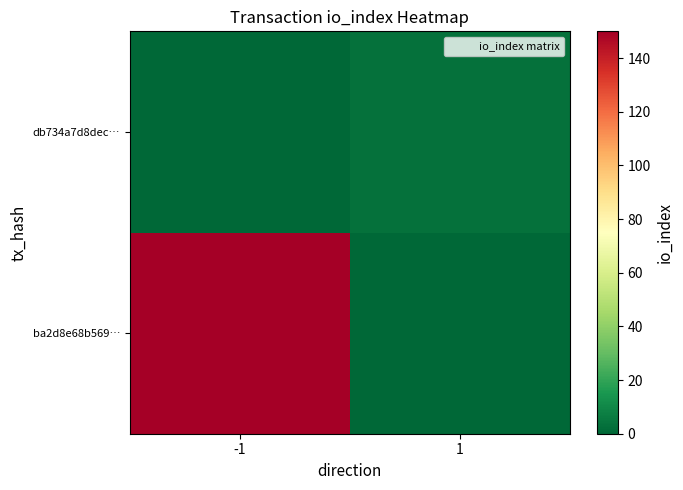

List the series in order of their peak value, highest first.

ba2d8e68b569…, db734a7d8dec…